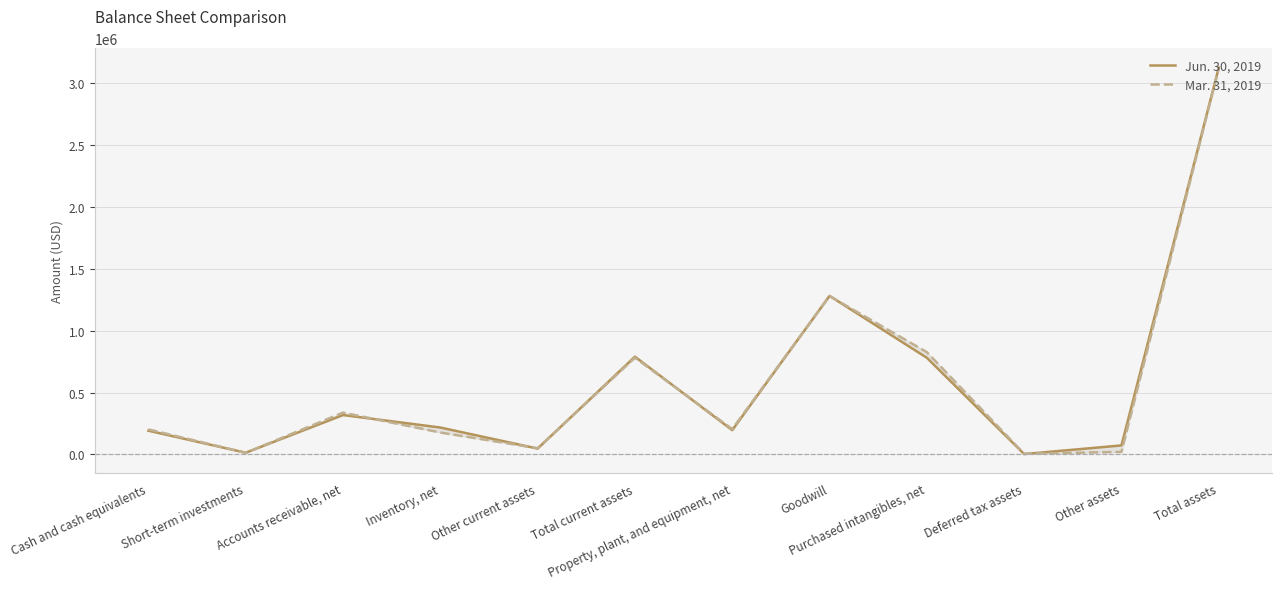

Where is Jun. 30, 2019 nearest to the value 1562606?

Goodwill